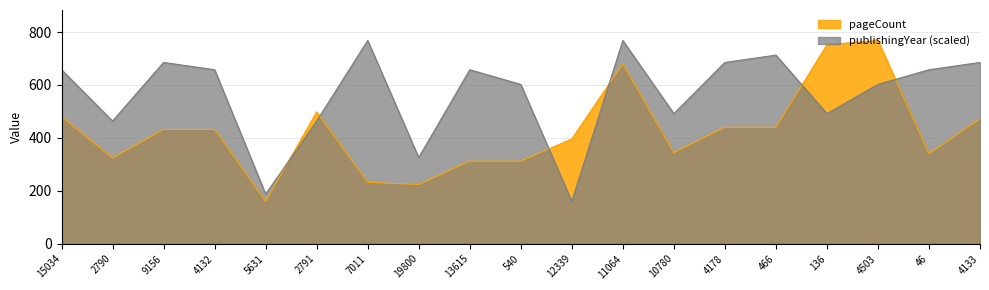

What is the difference between the second highest and minimum values in the publishingYear series?

608.0